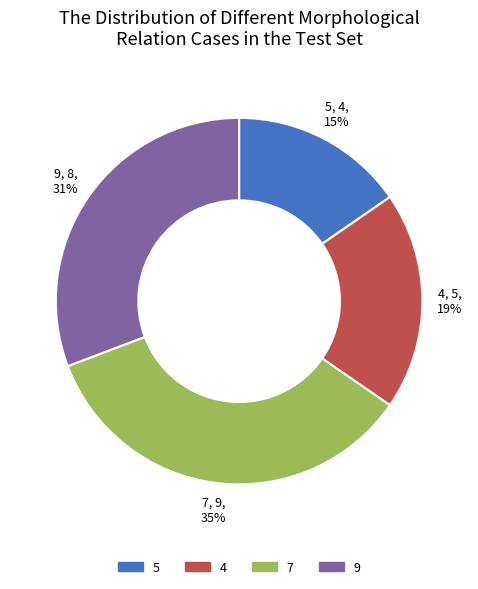

Does 4 represent more than half of the total?

No